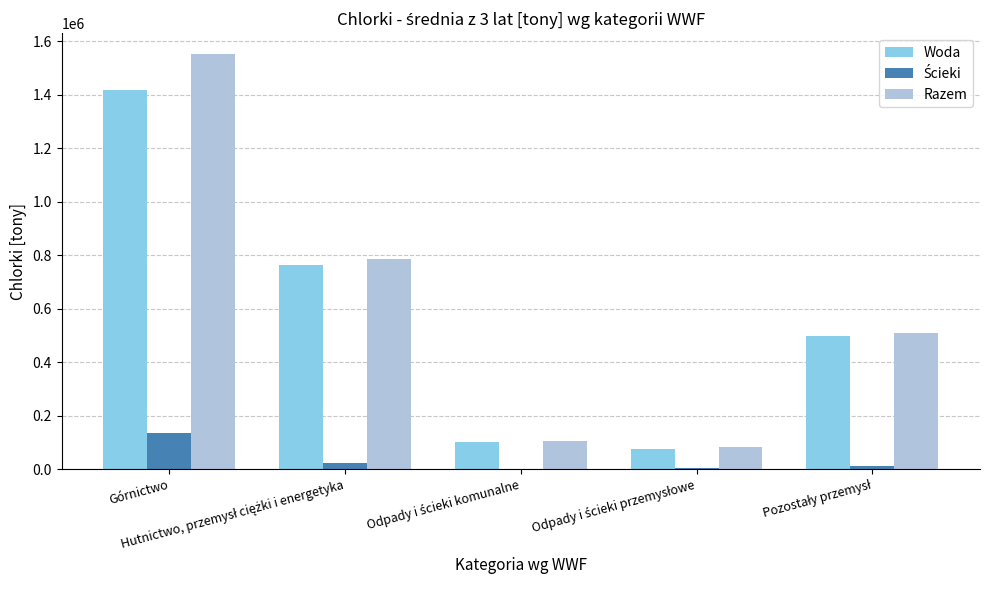

What is the highest value of the Woda series?

1418776.7